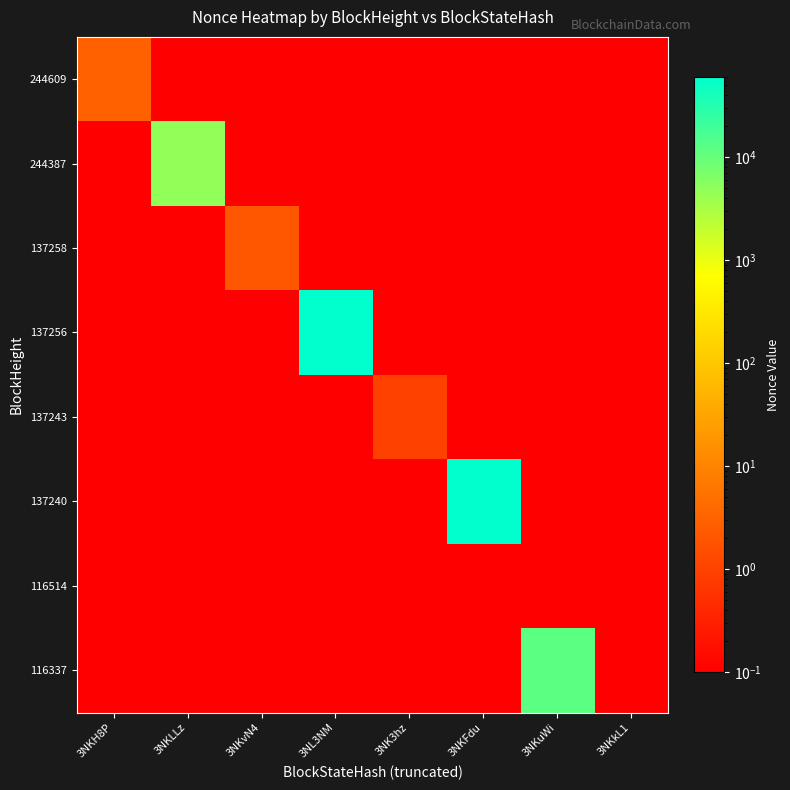

Reading left to right, transcribe all the data shown in this chart.

244609: 3NKH8P=3.0	3NKLLz=0.1	3NKvN4=0.1	3NL3NM=0.1	3NK3hz=0.1	3NKFdu=0.1	3NKuWi=0.1	3NKkL1=0.1
244387: 3NKH8P=0.1	3NKLLz=4856.0	3NKvN4=0.1	3NL3NM=0.1	3NK3hz=0.1	3NKFdu=0.1	3NKuWi=0.1	3NKkL1=0.1
137258: 3NKH8P=0.1	3NKLLz=0.1	3NKvN4=2.0	3NL3NM=0.1	3NK3hz=0.1	3NKFdu=0.1	3NKuWi=0.1	3NKkL1=0.1
137256: 3NKH8P=0.1	3NKLLz=0.1	3NKvN4=0.1	3NL3NM=60525.0	3NK3hz=0.1	3NKFdu=0.1	3NKuWi=0.1	3NKkL1=0.1
137243: 3NKH8P=0.1	3NKLLz=0.1	3NKvN4=0.1	3NL3NM=0.1	3NK3hz=1.0	3NKFdu=0.1	3NKuWi=0.1	3NKkL1=0.1
137240: 3NKH8P=0.1	3NKLLz=0.1	3NKvN4=0.1	3NL3NM=0.1	3NK3hz=0.1	3NKFdu=60520.0	3NKuWi=0.1	3NKkL1=0.1
116514: 3NKH8P=0.1	3NKLLz=0.1	3NKvN4=0.1	3NL3NM=0.1	3NK3hz=0.1	3NKFdu=0.1	3NKuWi=0.1	3NKkL1=0.1
116337: 3NKH8P=0.1	3NKLLz=0.1	3NKvN4=0.1	3NL3NM=0.1	3NK3hz=0.1	3NKFdu=0.1	3NKuWi=12340.0	3NKkL1=0.1